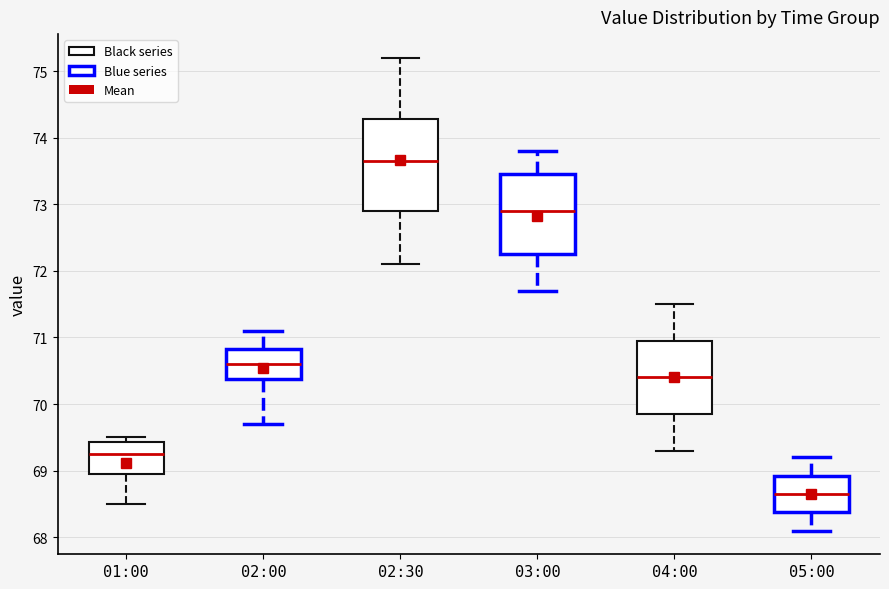

Reading left to right, transcribe this box plot: for each box, give where its median line is, the range the box spans, and where its two whiskers end, as read against the y-axis. The values are not printed on the chart, so give them approximately, as read against the axis.

01:00: median 69.3, box 69.0 to 69.4, whiskers 68.5 to 69.5
02:00: median 70.6, box 70.4 to 70.8, whiskers 69.7 to 71.1
02:30: median 73.7, box 72.9 to 74.3, whiskers 72.1 to 75.2
03:00: median 72.9, box 72.3 to 73.5, whiskers 71.7 to 73.8
04:00: median 70.4, box 69.9 to 71.0, whiskers 69.3 to 71.5
05:00: median 68.7, box 68.4 to 68.9, whiskers 68.1 to 69.2